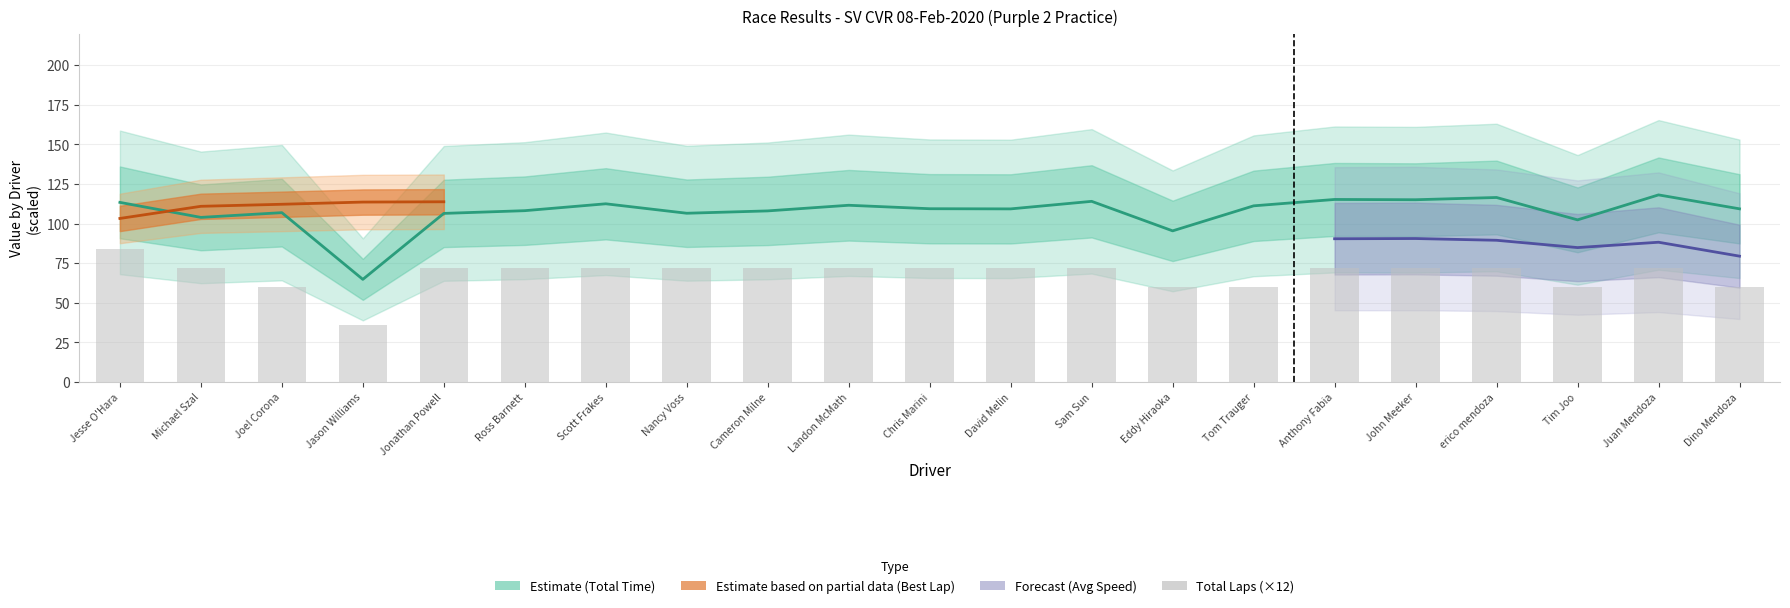

At which label does the data first exceed 72?

Jesse O'Hara